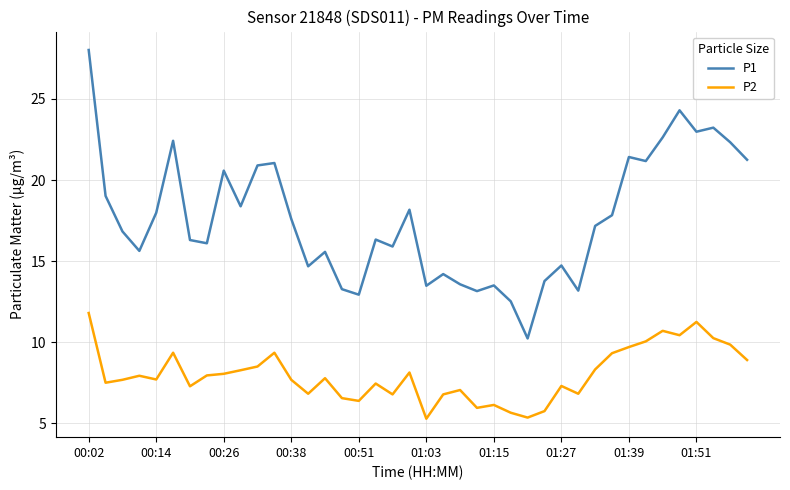

List the series in order of their peak value, lowest first.

P2, P1